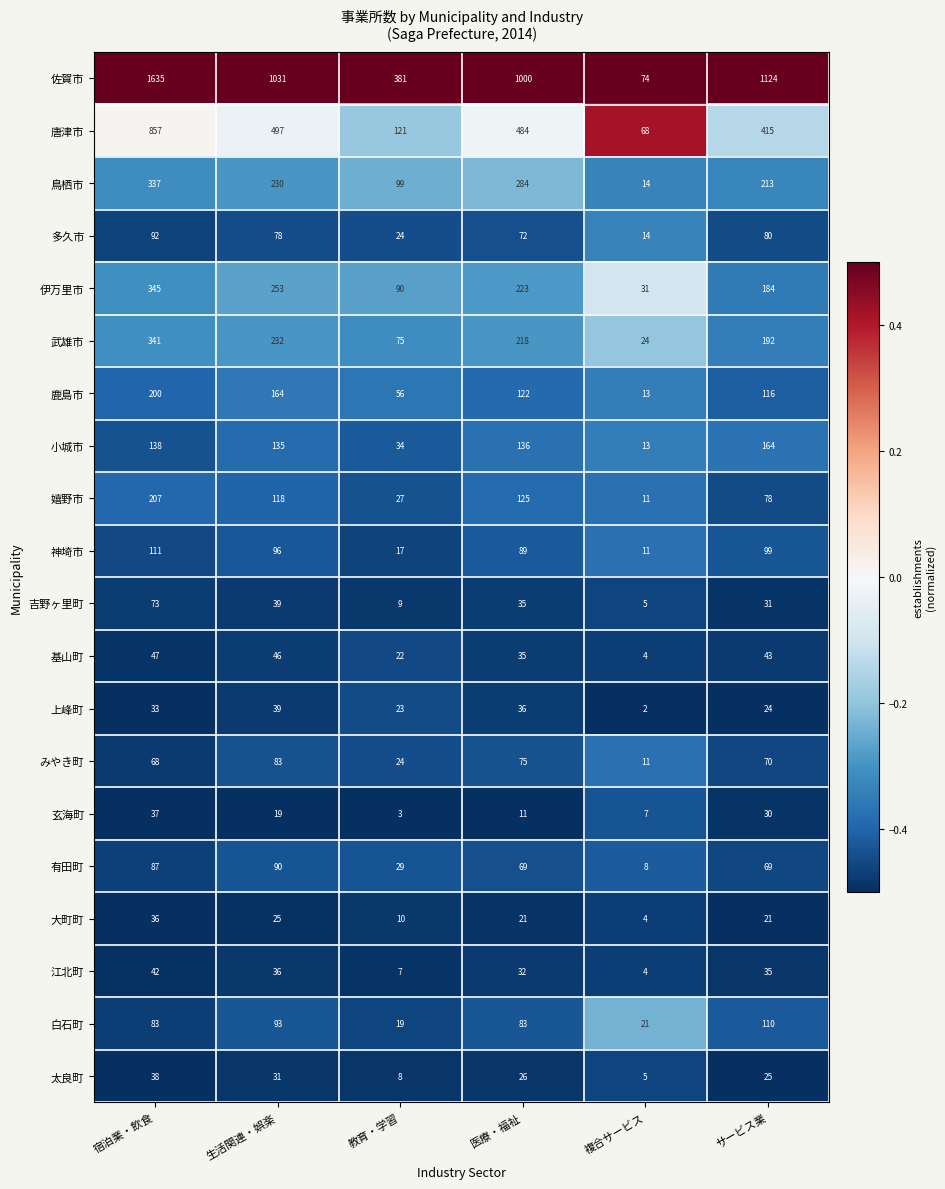

What is the sum of the 江北町 values at サービス業 and 複合サービス?

39